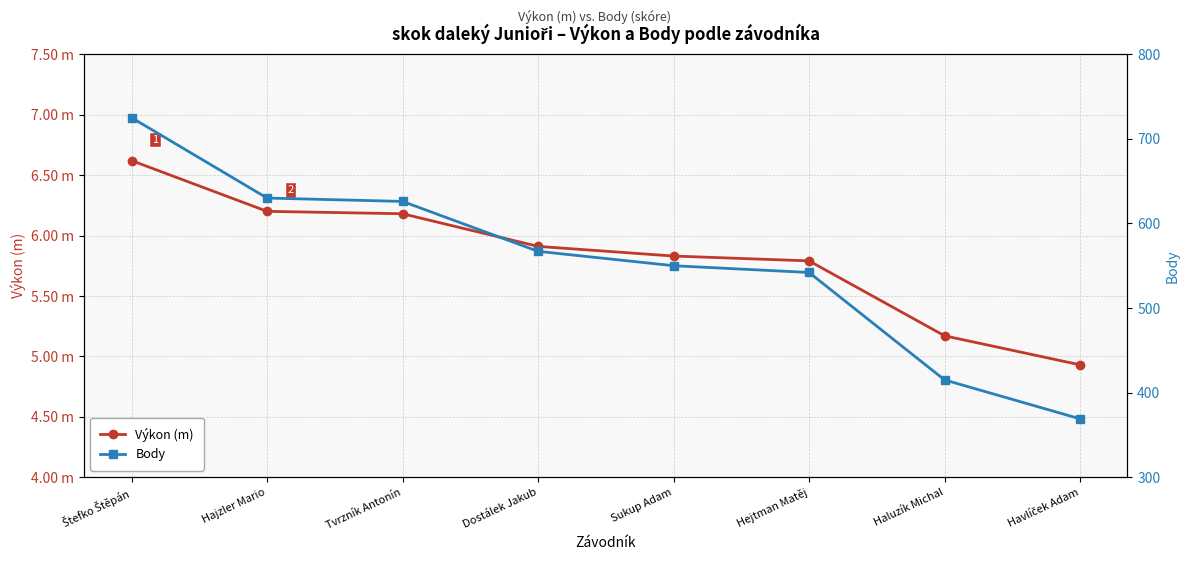

At how many categories does at least one series exceed 439?

6